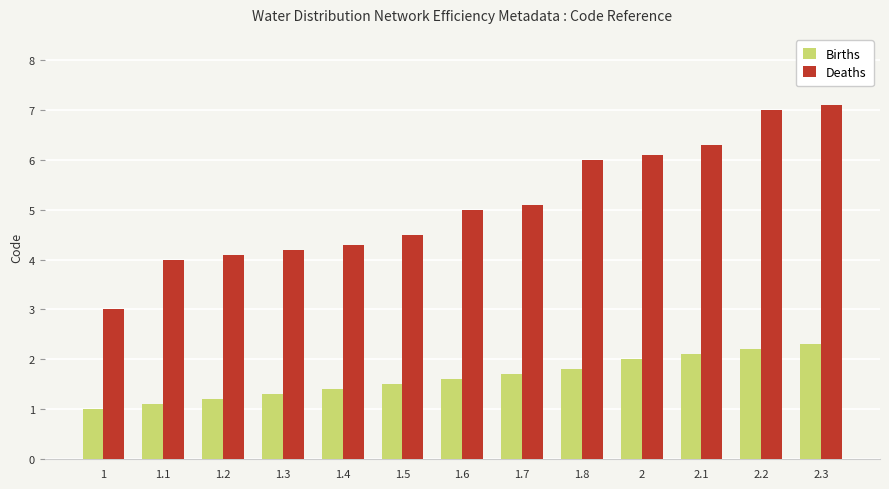

How many data points in Births are above 1?

12